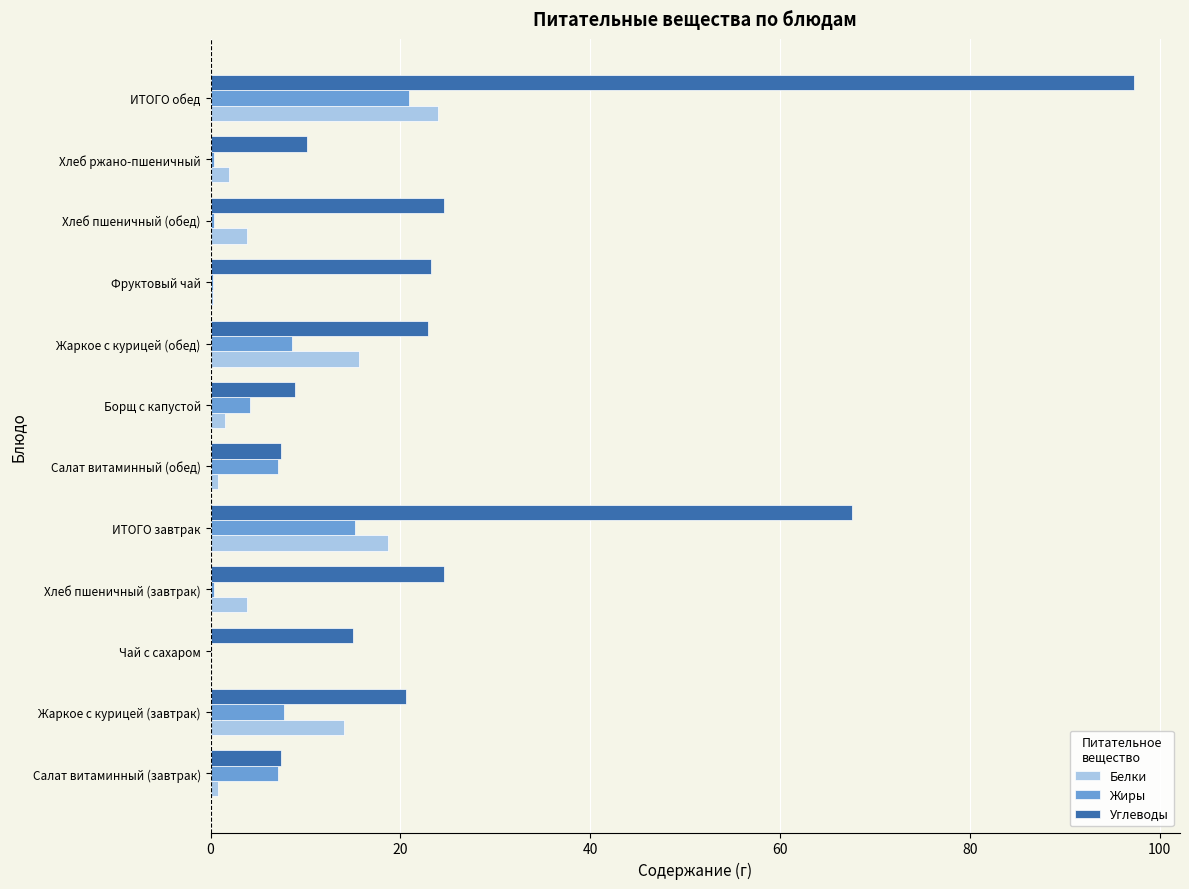

What is the sum of all Жиры values?

72.2